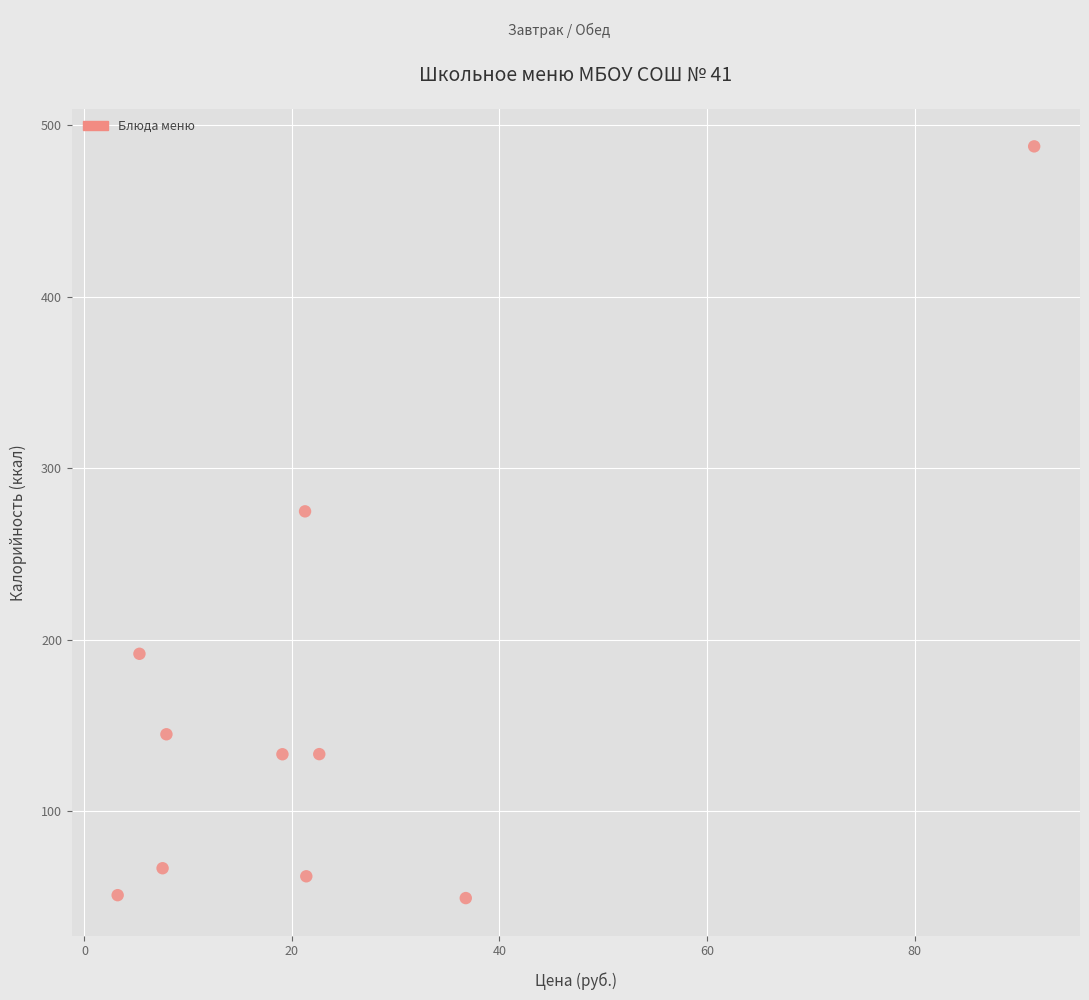

What Y value in the scatter plot is closest to 268?

274.9